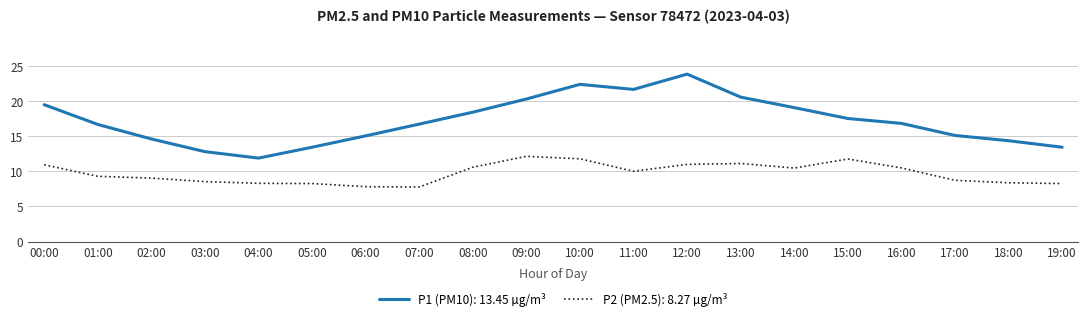

What is the highest value of the P2 (PM2.5): 8.27 µg/m³ series?

12.2